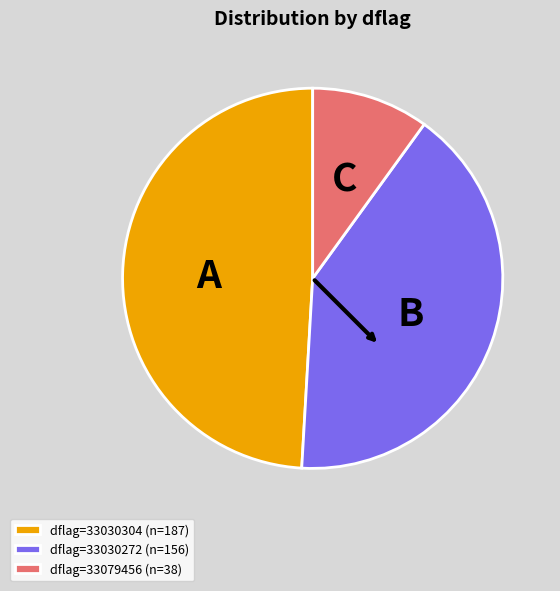

Which category has the smallest portion of the pie?

dflag=33079456 (n=38)